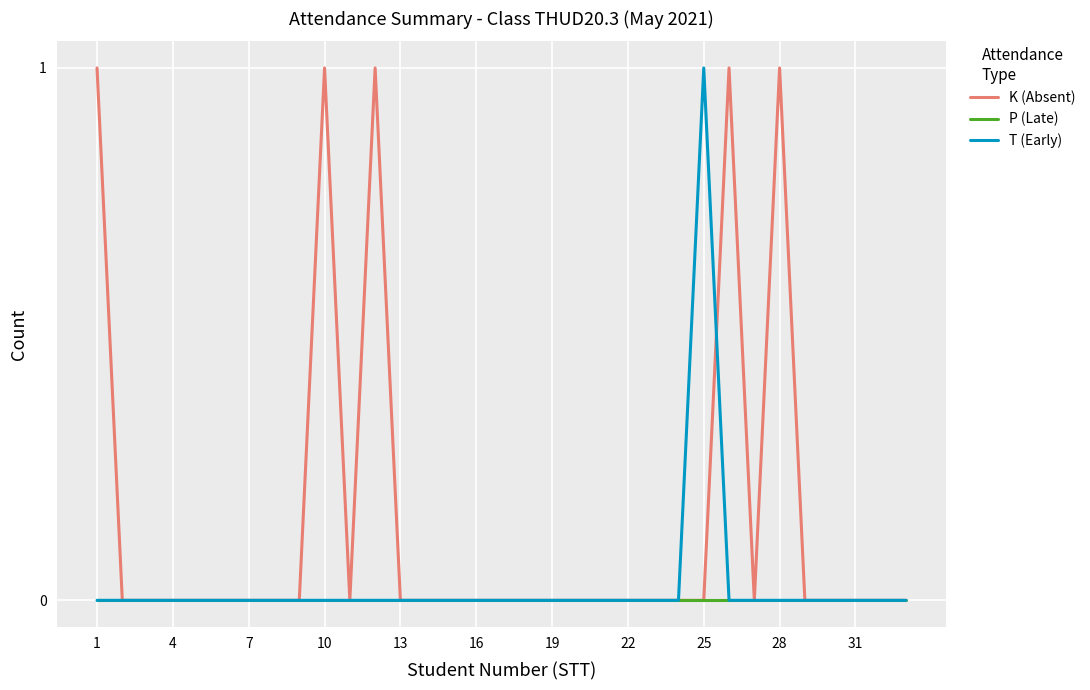

Which series has the largest total across all categories?

K (Absent)